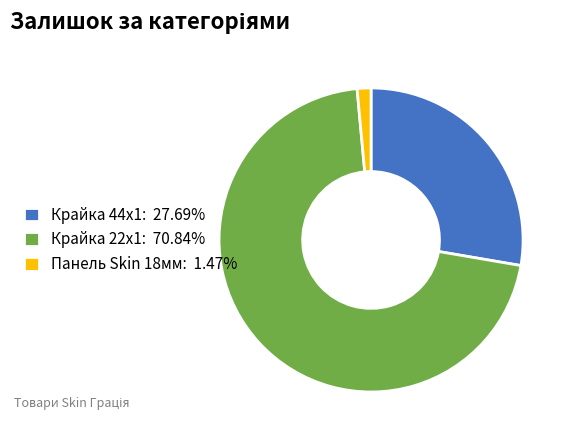

Do Крайка 44x1: 27.69% and Крайка 22x1: 70.84% together represent more than half of the pie?

Yes